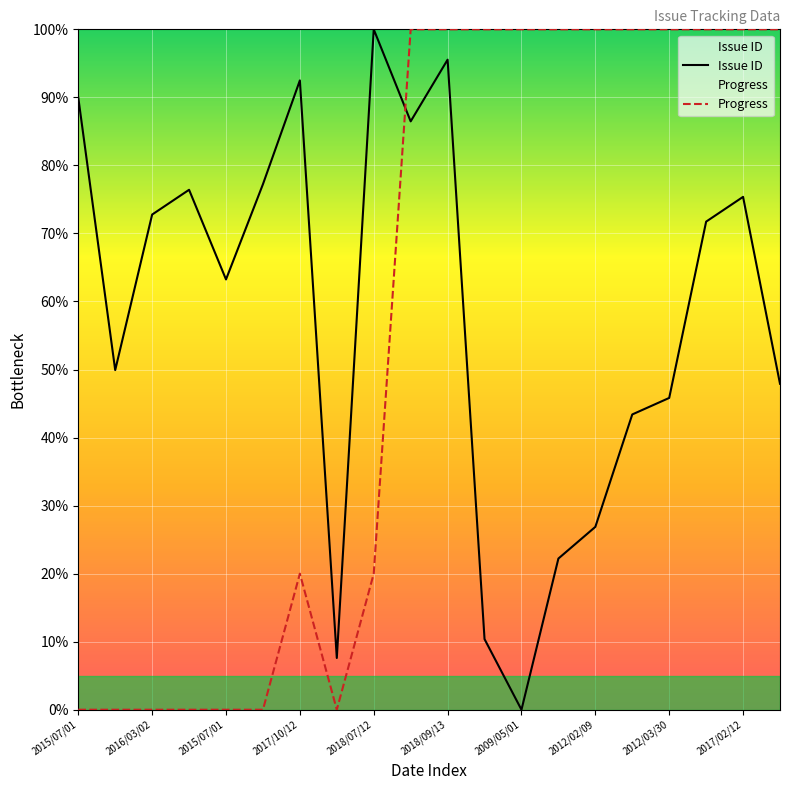

What is the sum of the Progress values at 2017/08/30 and 2016/03/02?

100.0